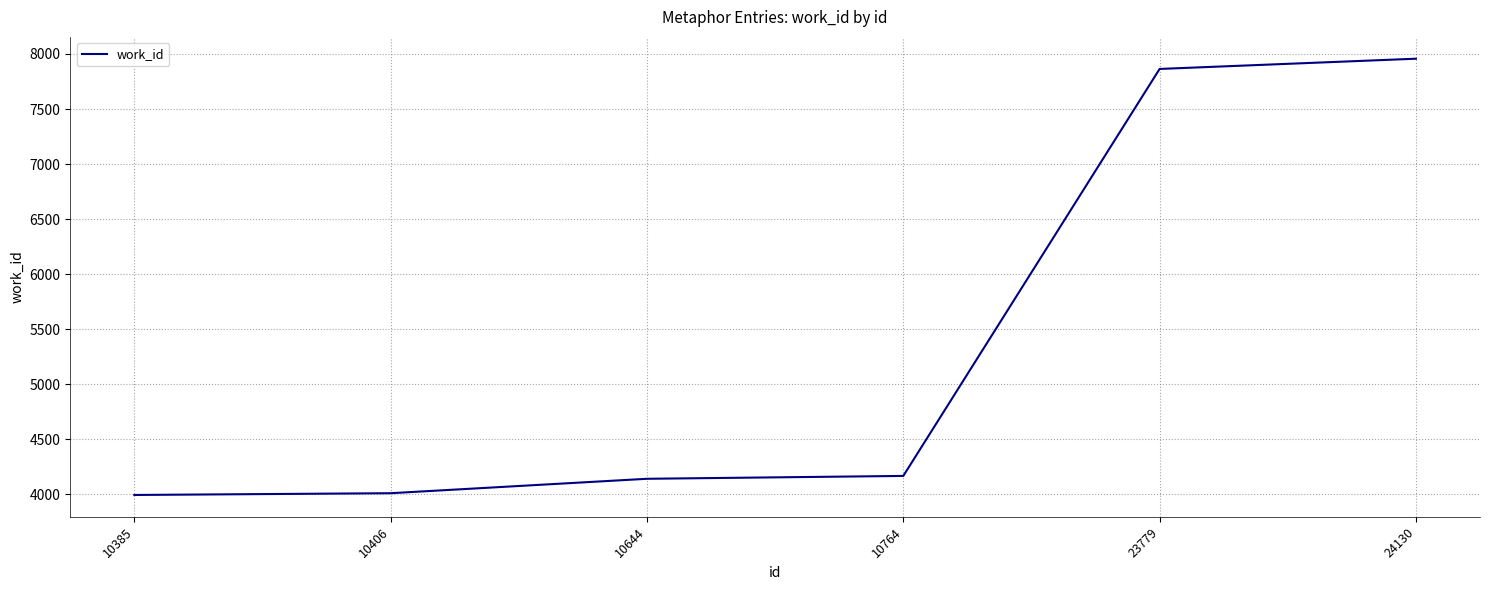

What is the ratio of the value at 10385 to the value at 10644?

1.0